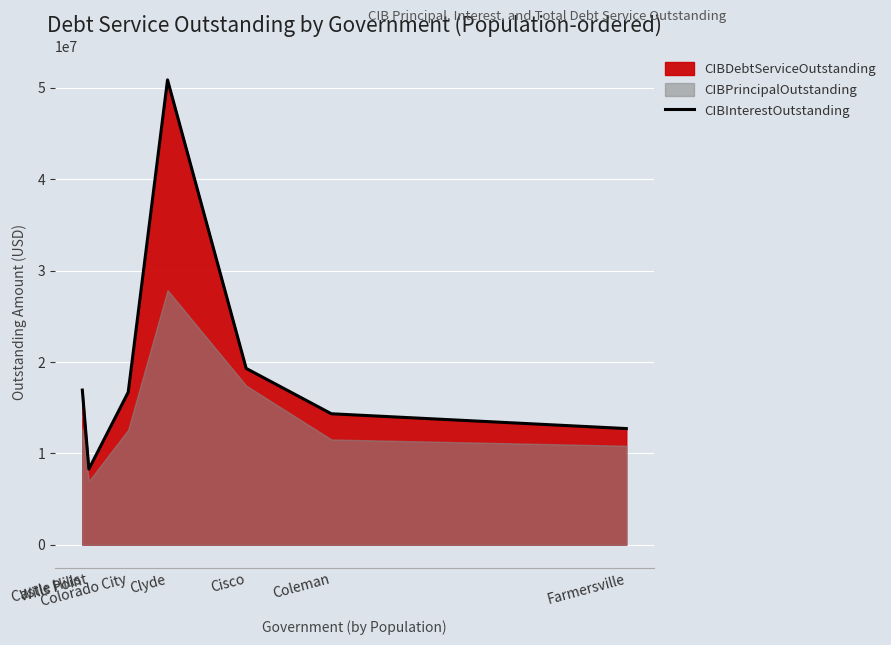

What is the difference between the maximum and minimum values?

42610221.4